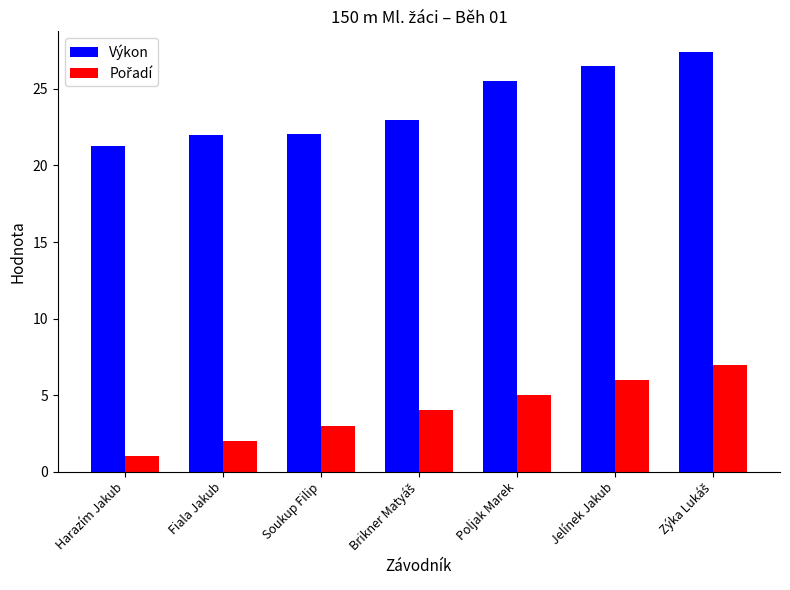

Which series has the largest total across all categories?

Výkon